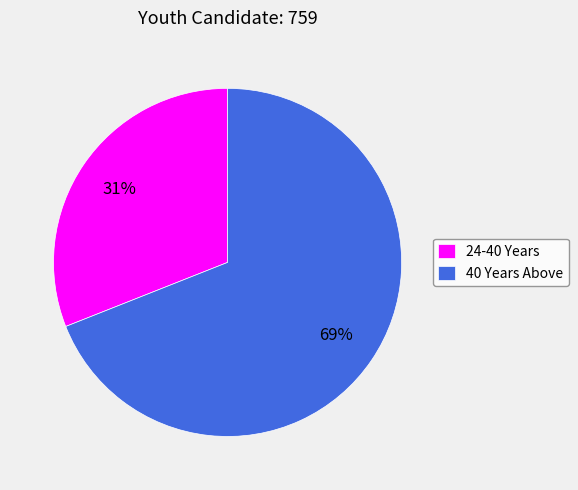

True or false: 40 Years Above accounts for 69% of the total.

True